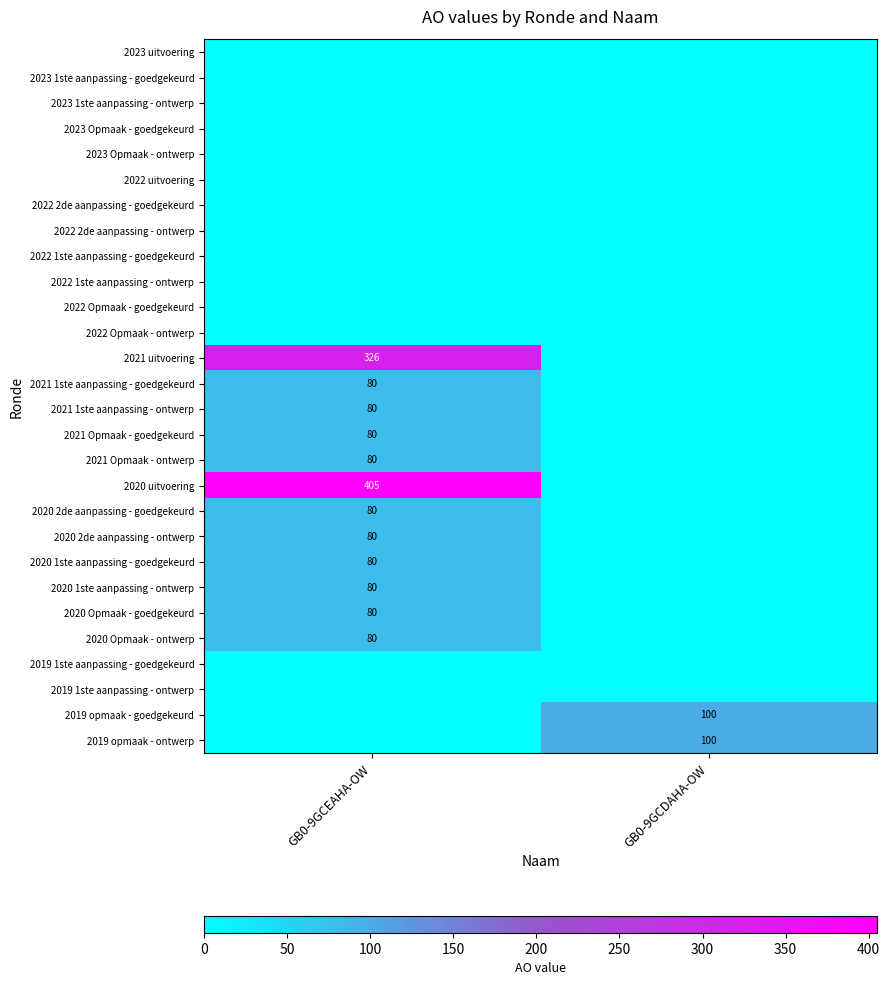

The 2020 2de aanpassing - goedgekeurd series shows 80 at GB0-9GCEAHA-OW. True or false?

True